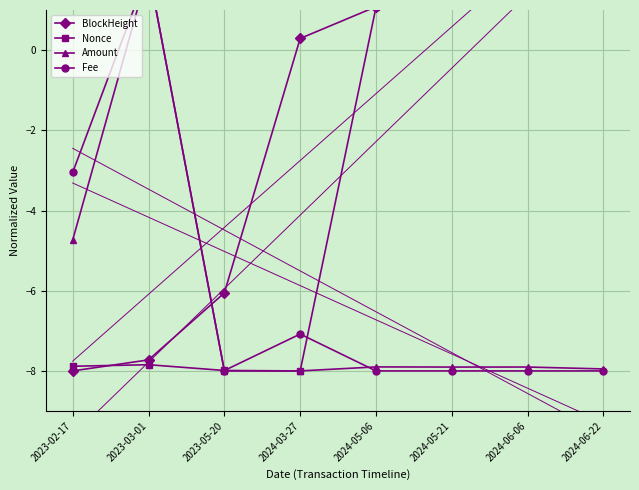

What is the highest value of the Fee series?

2.0